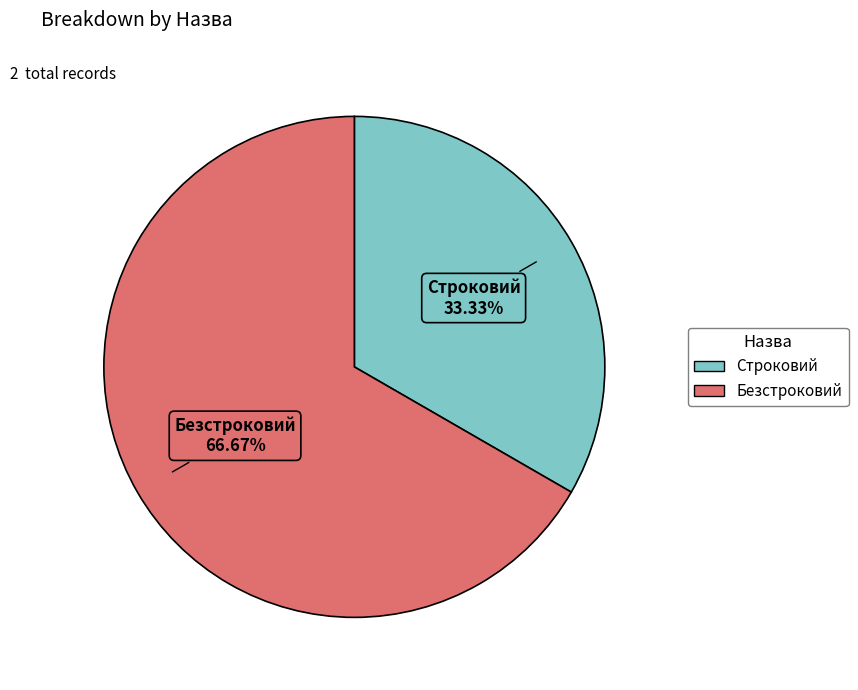

To the nearest percent, what is the difference between the largest and smallest slice percentages?

33%